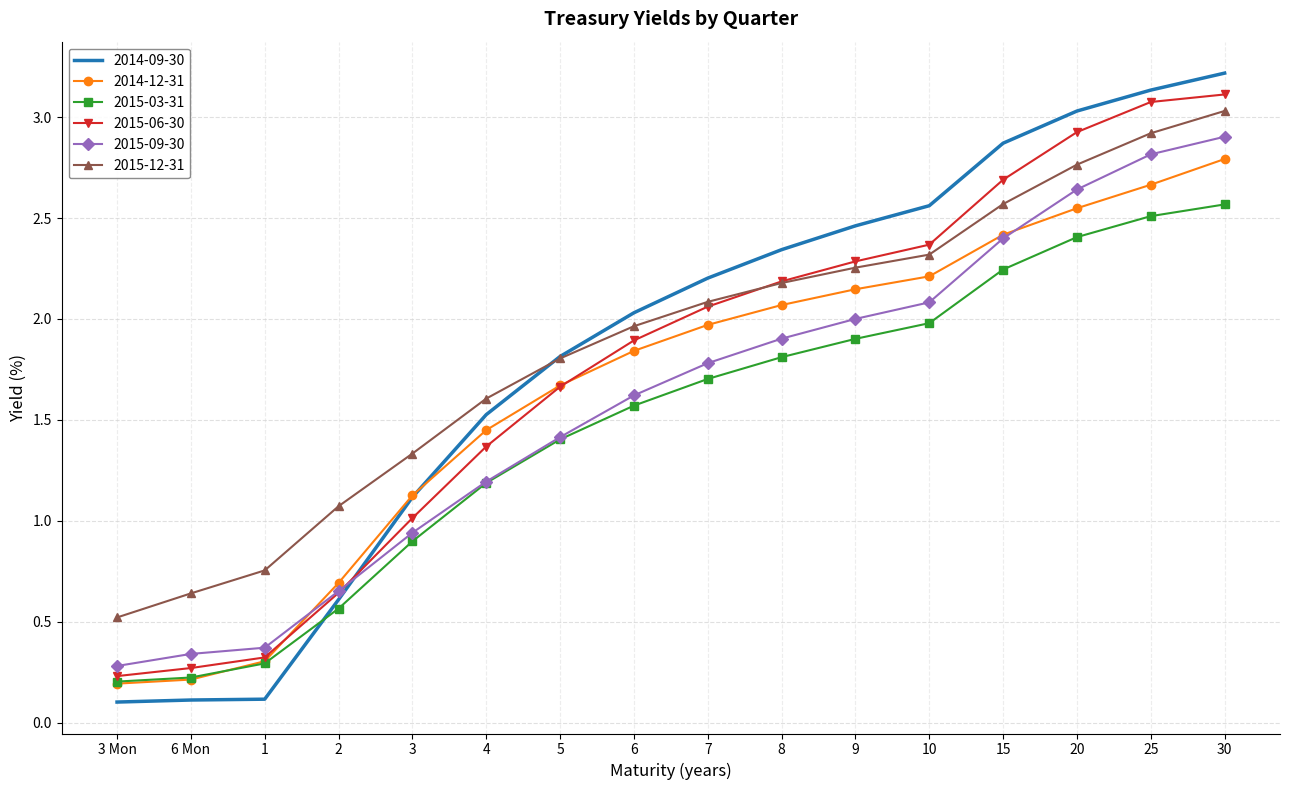

What position from the left is 15?

13